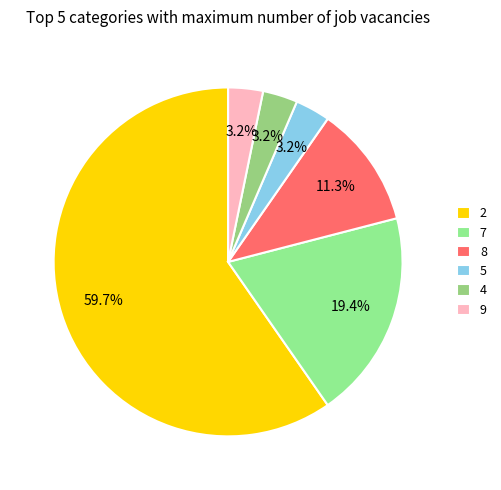

How many segments does this pie chart have?

6